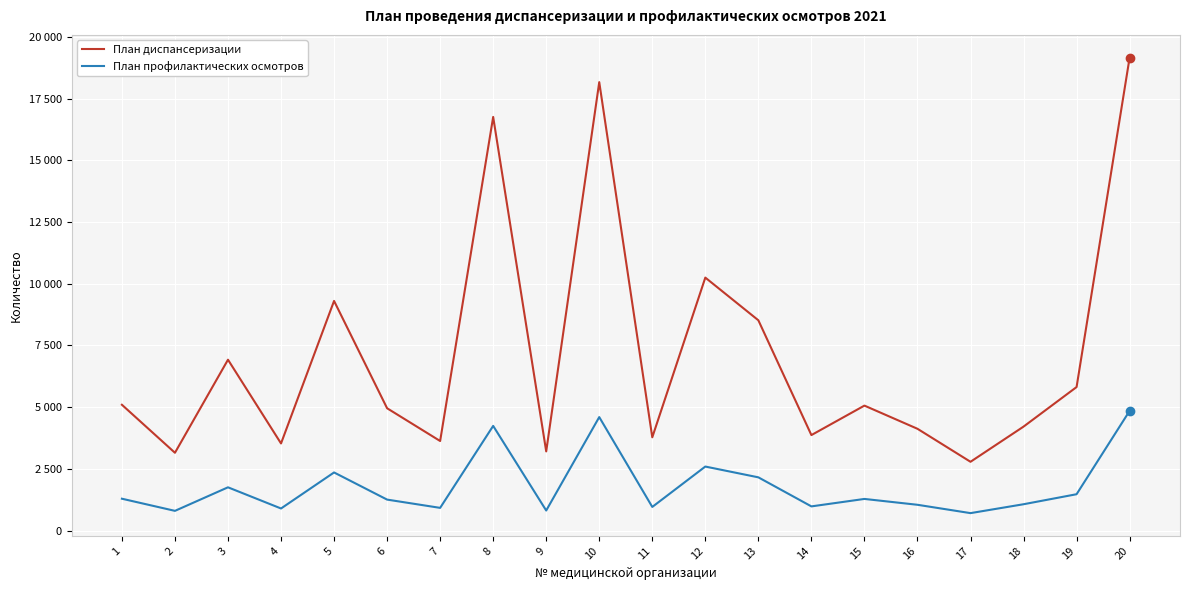

What is the highest value of the План профилактических осмотров series?

4847